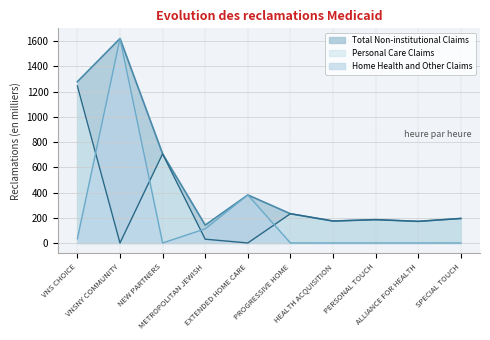

How many lines are shown in the chart?

3